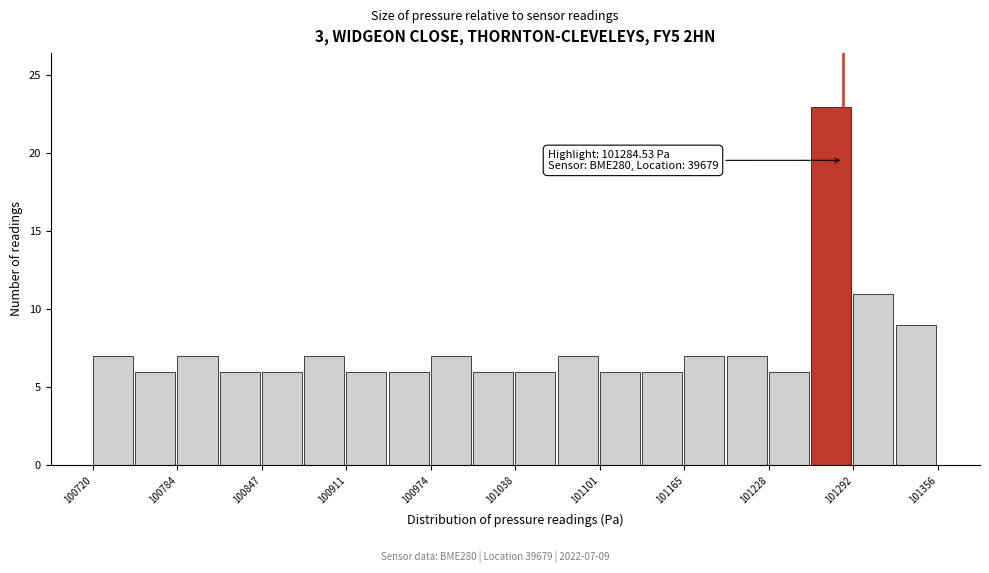

Around what value on the x-axis is the tallest bar? Give the approximate position of its centre, as read against the axis.

101280